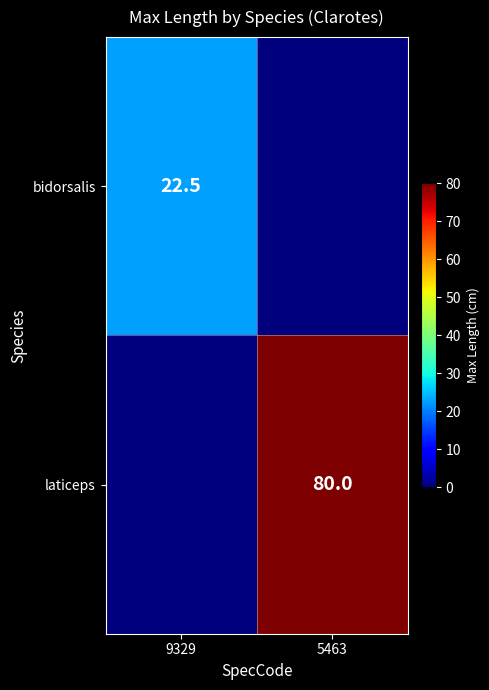

The value of bidorsalis at 9329 is 22.5. True or false?

True